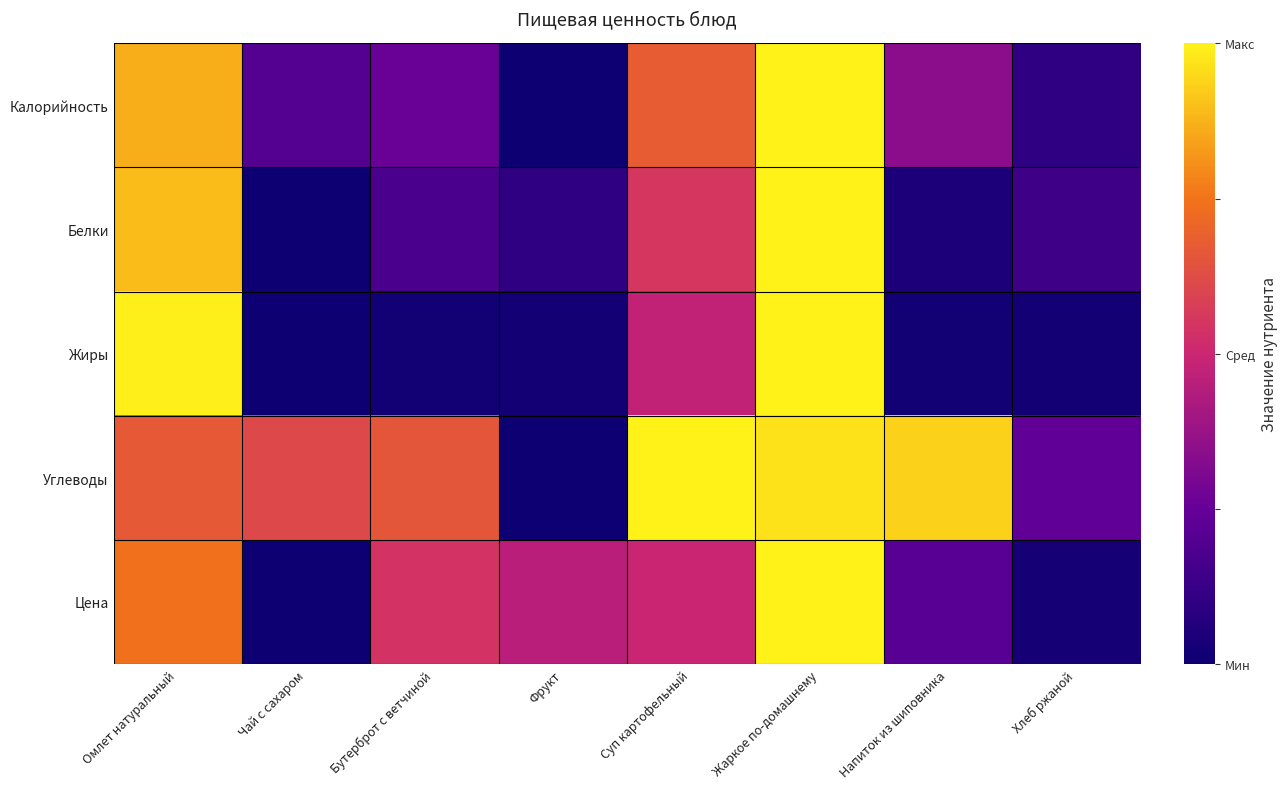

Count the number of categories in the chart.

8